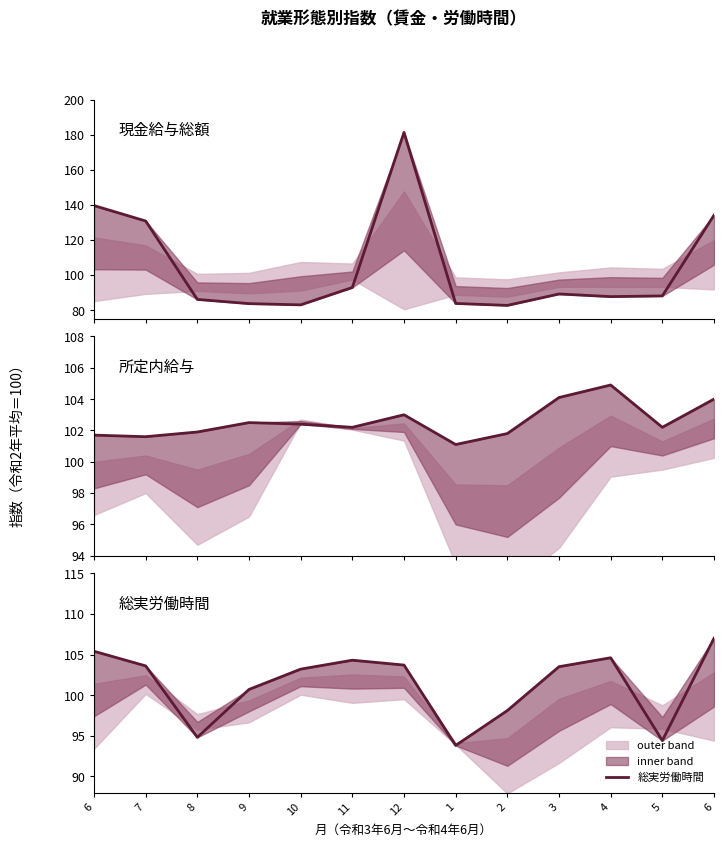

What is the difference between the second highest and second lowest values in the 所定内給与 series?

2.5